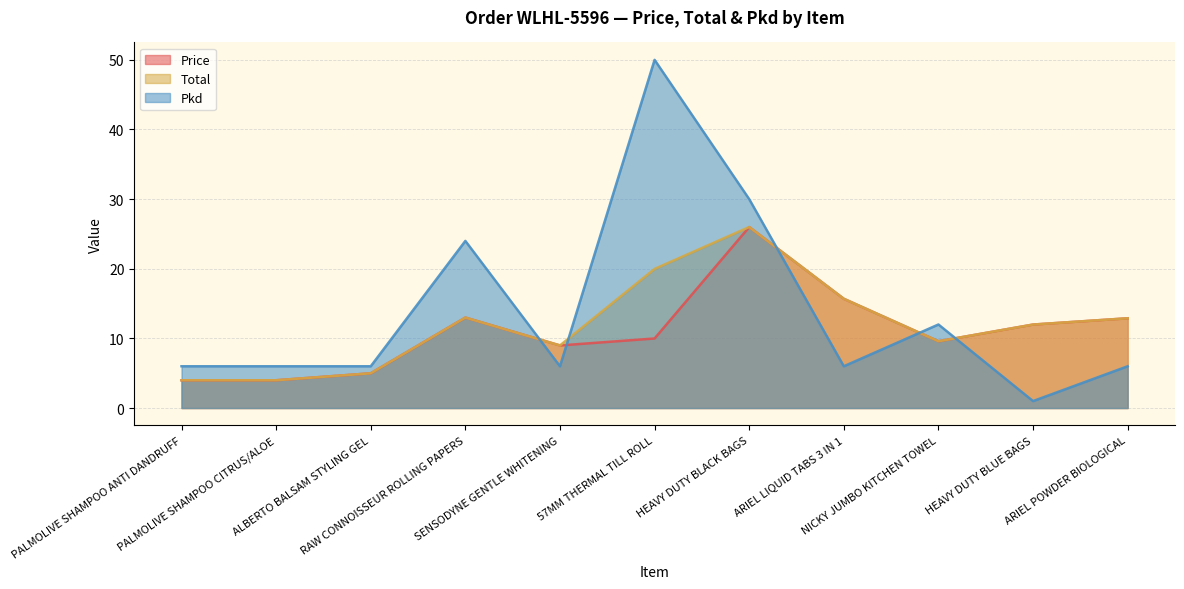

The value of Pkd at SENSODYNE GENTLE WHITENING is 6.0. True or false?

True